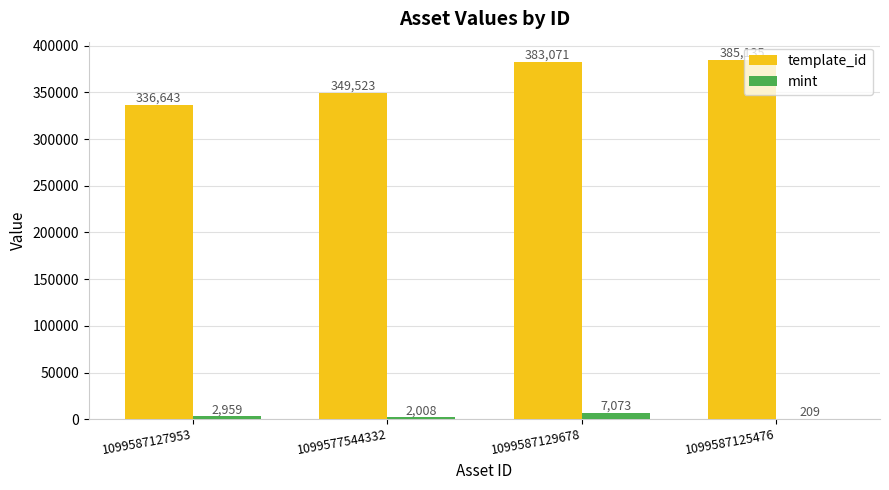

What is the sum of all template_id values?

1454372